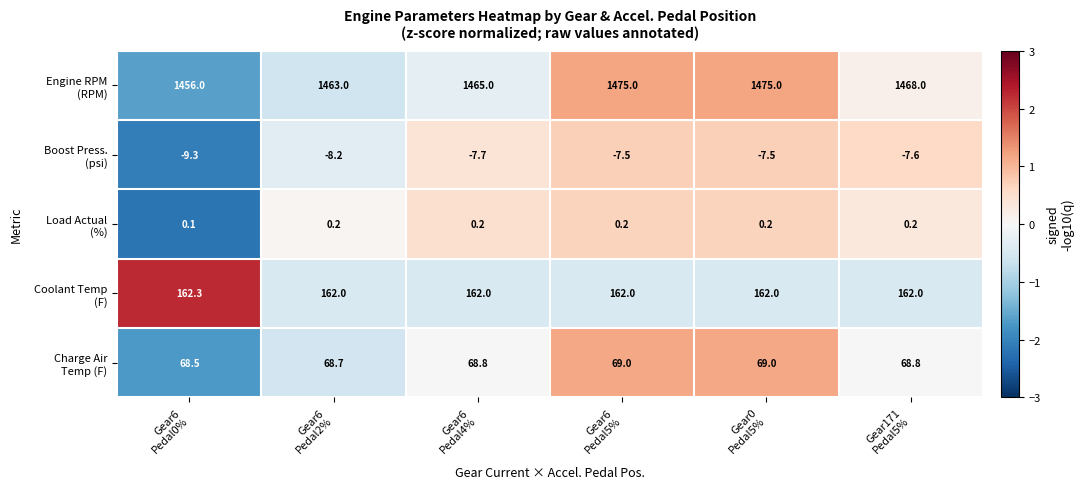

What is the greatest value displayed?

1475.0